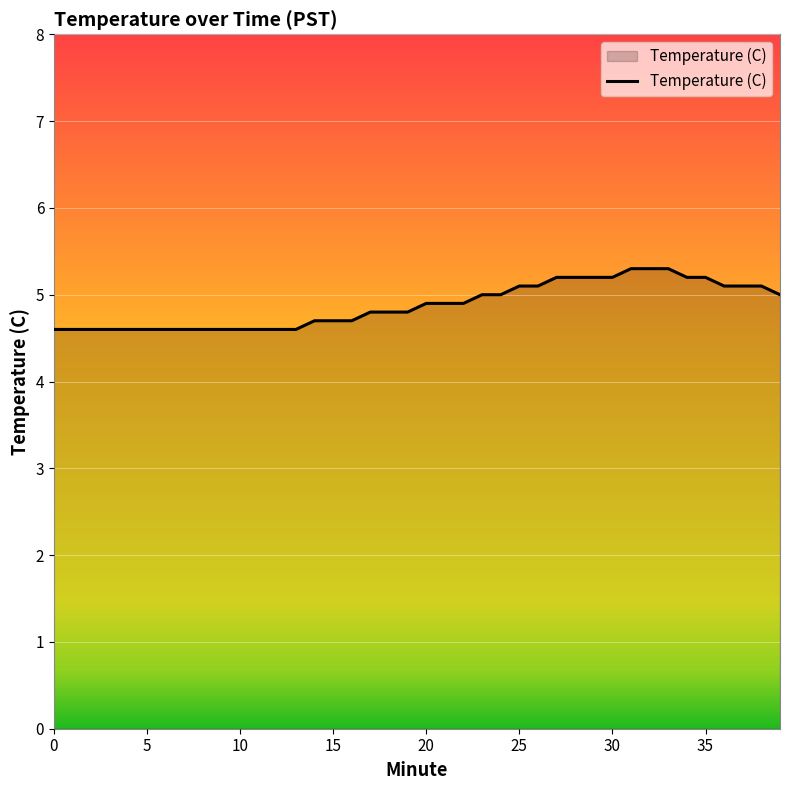

What is the greatest value displayed?

5.3